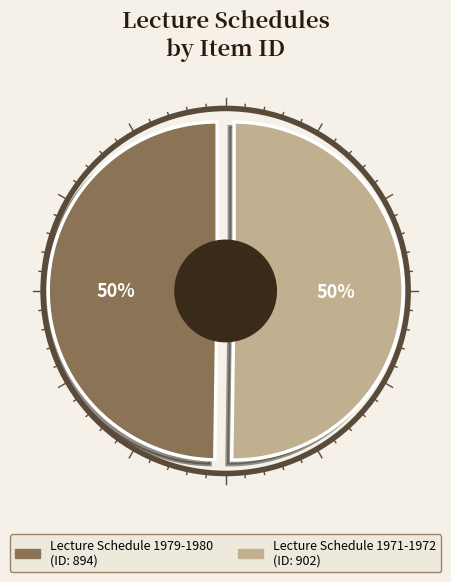

Does Lecture Schedule 1979-1980 represent more than half of the total?

No